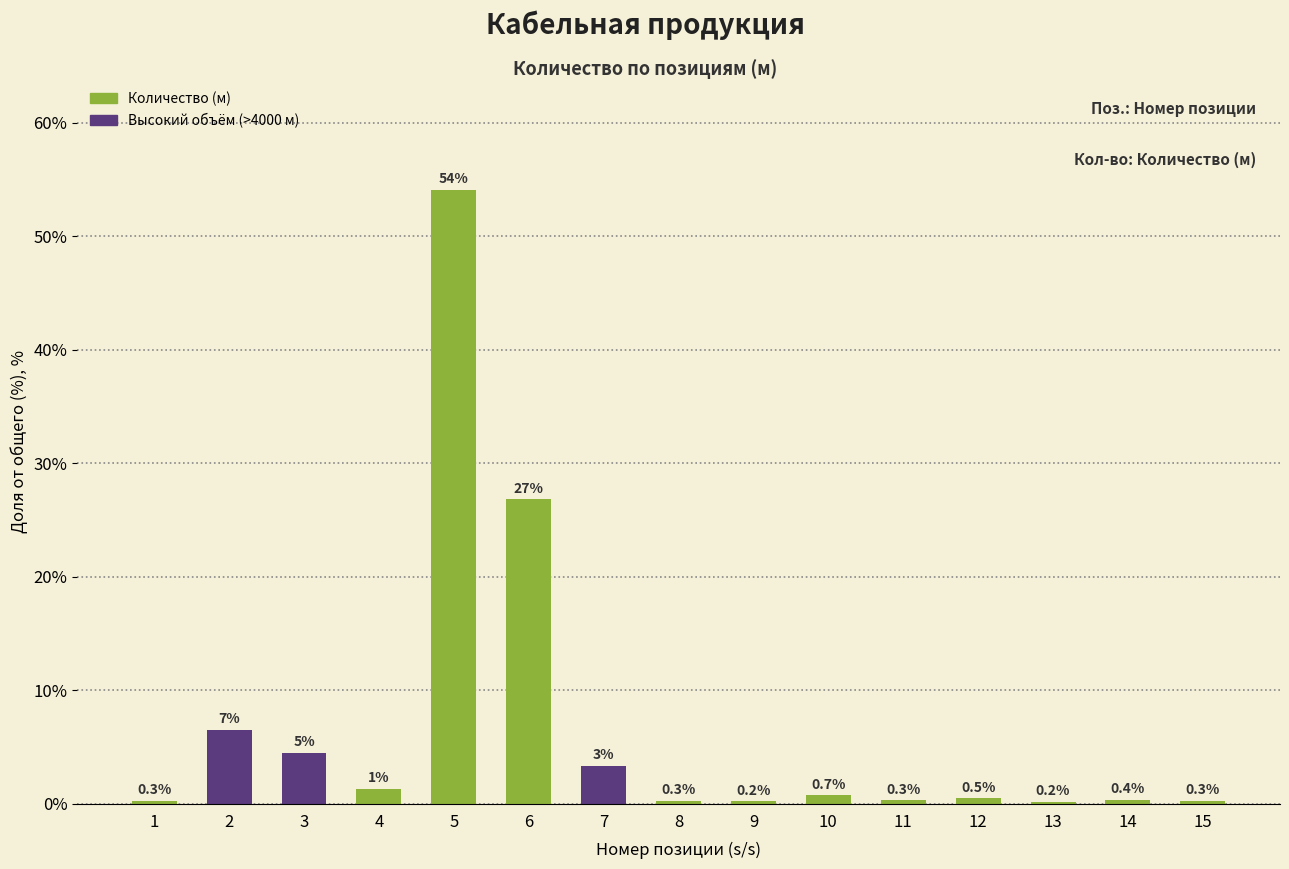

What is the sum of all values?

100.0